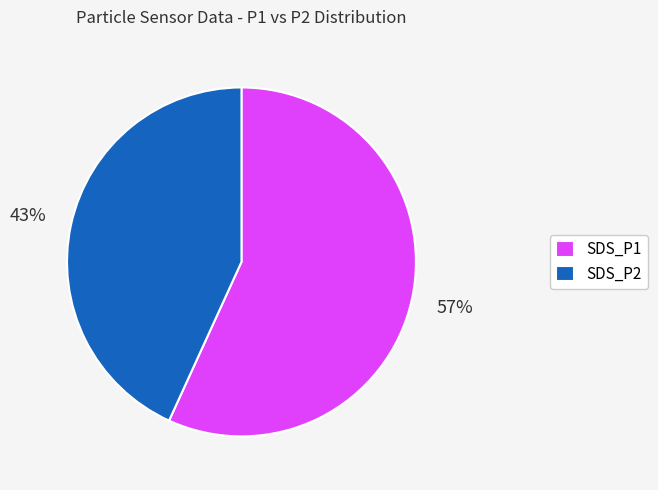

Rank the categories by value from lowest to highest.

SDS_P2, SDS_P1